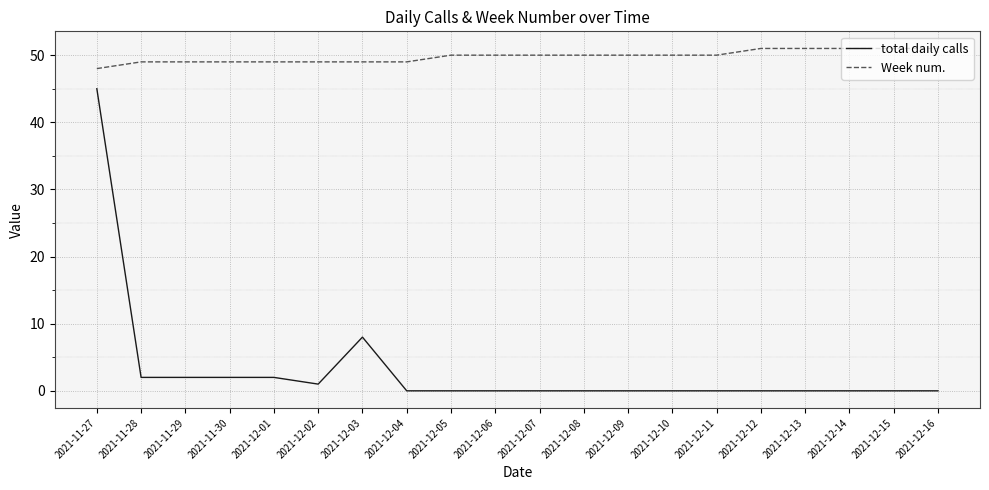

Reading right to left, extract all data points from this chart.

total daily calls: 0	0	0	0	0	0	0	0	0	0	0	0	0	8	1	2	2	2	2	45
Week num.: 51	51	51	51	51	50	50	50	50	50	50	50	49	49	49	49	49	49	49	48